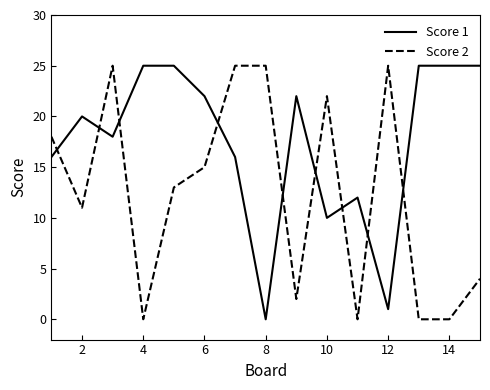

Which series has the largest total across all categories?

Score 1